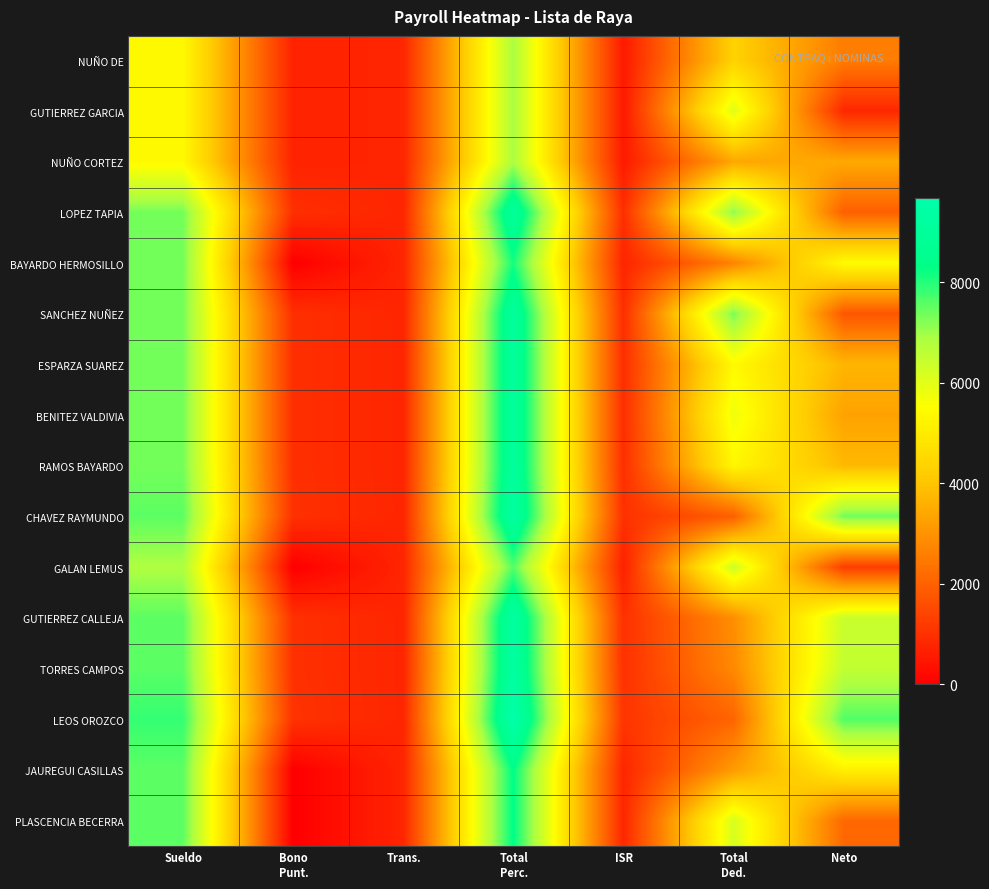

Which series changed the most between Bono Punt. and Neto?

LEOS OROZCO